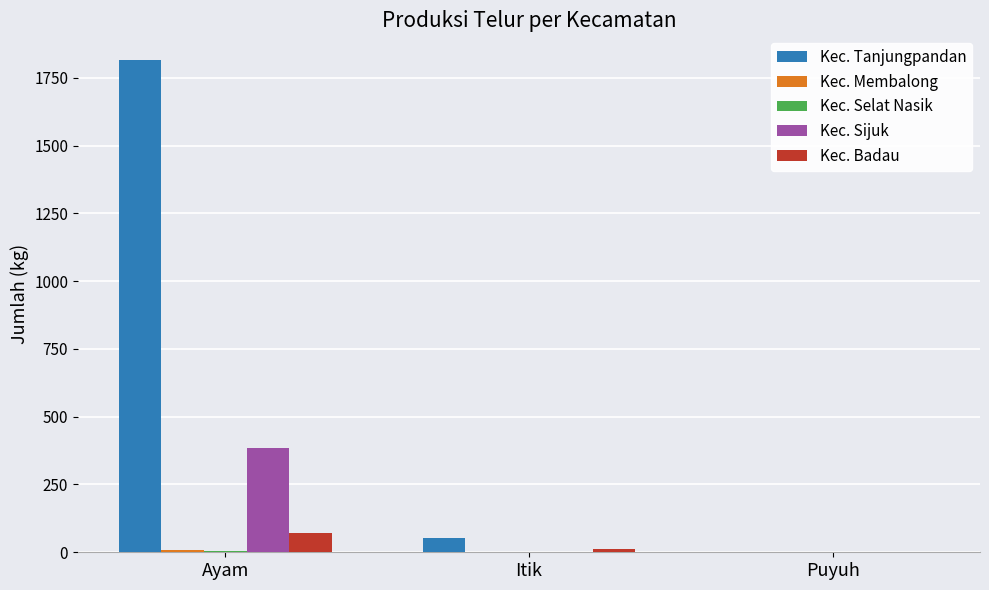

What is the spread (max minus min) of values at Itik?

52.7